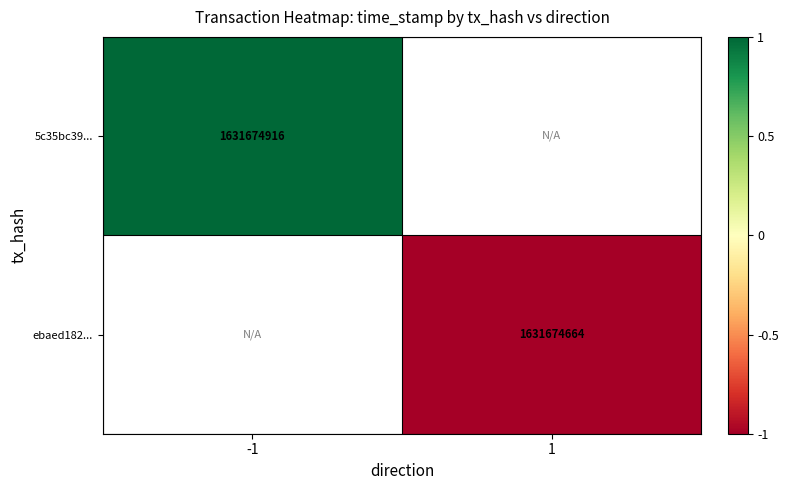

Count the number of data series in this chart.

2